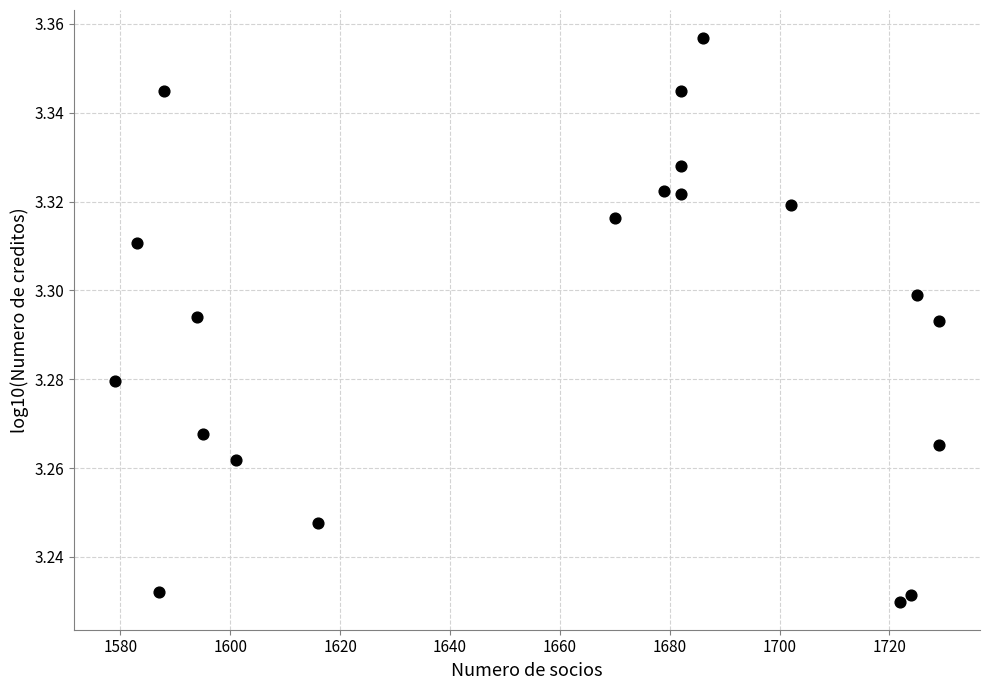

What is the range of X values (max minus min)?

150.0